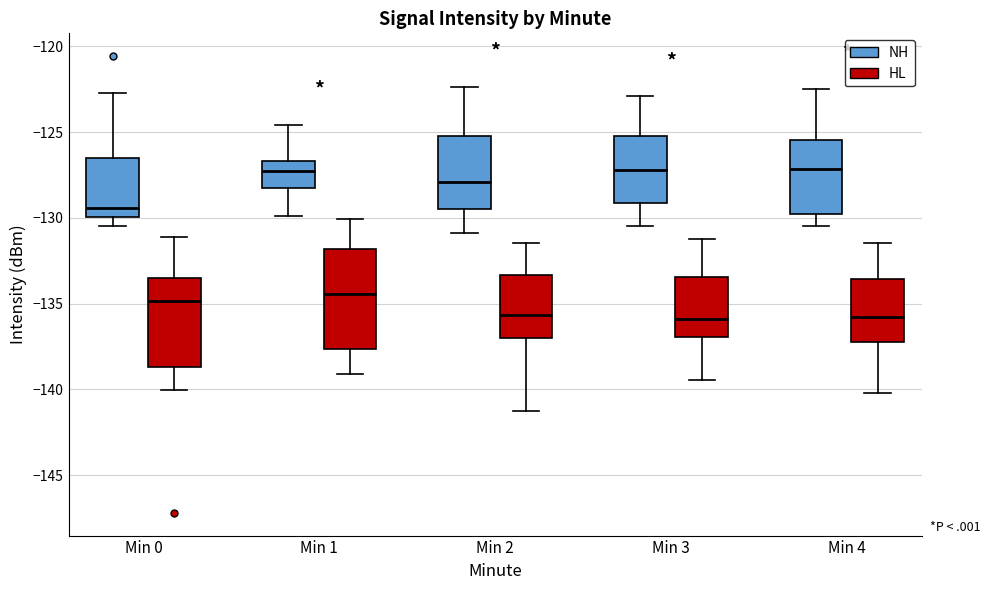

Reading left to right, transcribe this box plot: for each box, give where its median line is, the range the box spans, and where its two whiskers end, as read against the y-axis. The values are not printed on the chart, so give them approximately, as read against the axis.

Min 0 (NH): median -129.5, box -130.0 to -126.5, whiskers -130.5 to -122.5
Min 0 (HL): median -135.0, box -138.5 to -133.5, whiskers -140.0 to -131.0
Min 1 (NH): median -127.5, box -128.5 to -126.5, whiskers -130.0 to -124.5
Min 1 (HL): median -134.5, box -137.5 to -132.0, whiskers -139.0 to -130.0
Min 2 (NH): median -128.0, box -129.5 to -125.0, whiskers -131.0 to -122.5
Min 2 (HL): median -135.5, box -137.0 to -133.5, whiskers -141.0 to -131.5
Min 3 (NH): median -127.0, box -129.0 to -125.0, whiskers -130.5 to -123.0
Min 3 (HL): median -136.0, box -137.0 to -133.5, whiskers -139.5 to -131.0
Min 4 (NH): median -127.0, box -130.0 to -125.5, whiskers -130.5 to -122.5
Min 4 (HL): median -136.0, box -137.0 to -133.5, whiskers -140.0 to -131.5